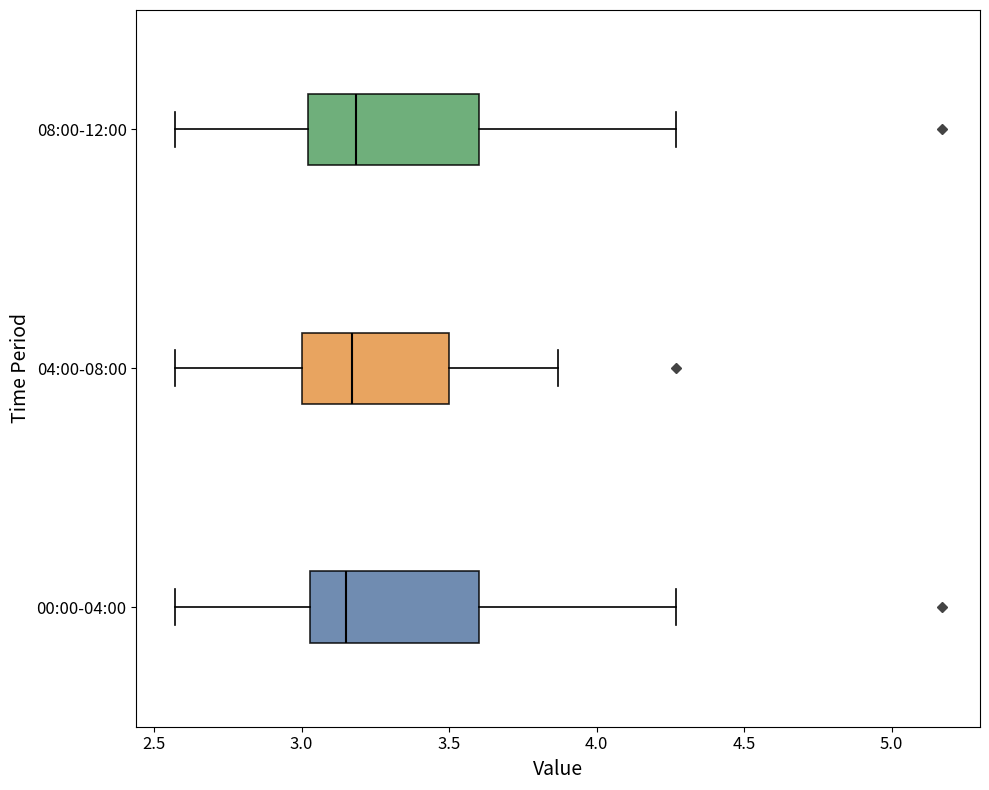

Reading bottom to top, transcribe this box plot: for each box, give where its median line is, the range the box spans, and where its two whiskers end, as read against the x-axis. The values are not printed on the chart, so give them approximately, as read against the axis.

00:00-04:00: median 3.15, box 3.05 to 3.60, whiskers 2.55 to 4.25
04:00-08:00: median 3.15, box 3.00 to 3.50, whiskers 2.55 to 3.85
08:00-12:00: median 3.20, box 3.00 to 3.60, whiskers 2.55 to 4.25